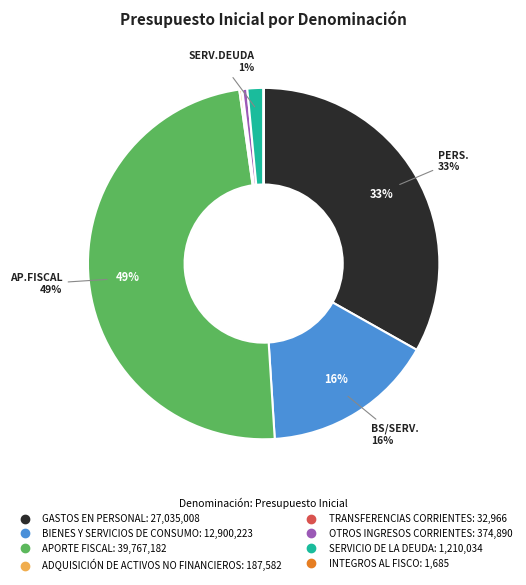

What percentage is the SERVICIO DE LA DEUDA slice, to the nearest percent?

1%